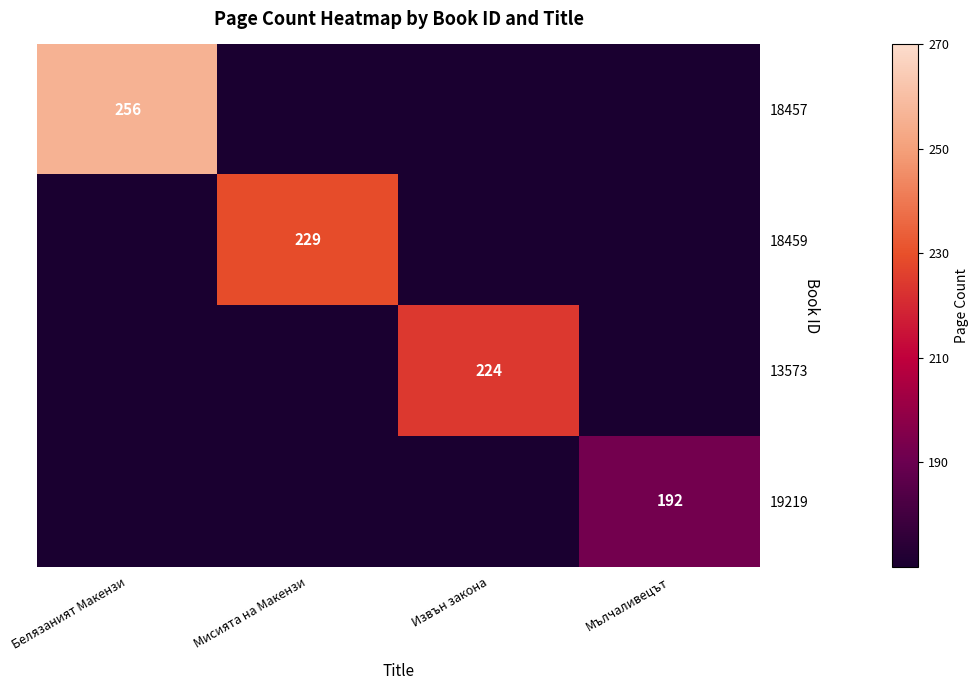

Which has a higher value, Извън закона or Мълчаливецът?

Извън закона